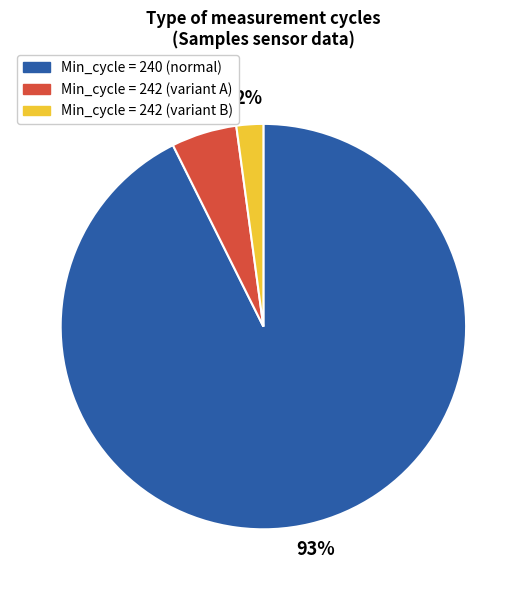

To the nearest percent, what is the average slice percentage?

33%